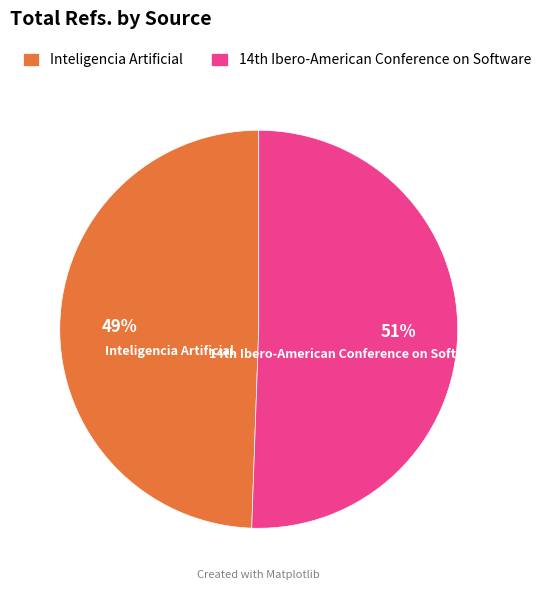

Does Inteligencia Artificial represent more than half of the total?

No